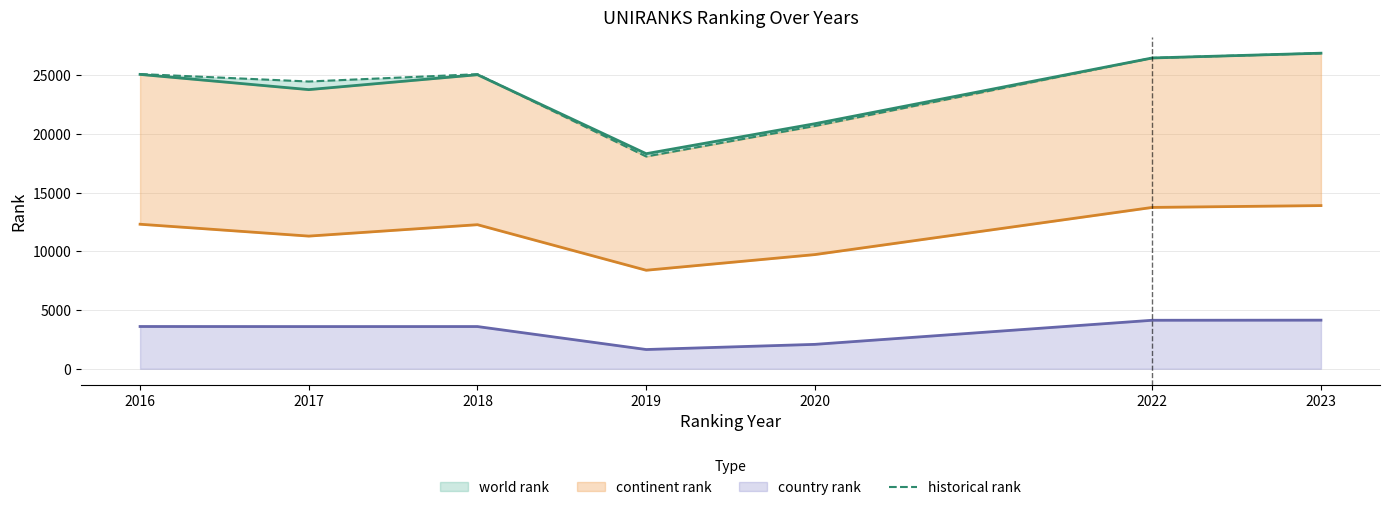

True or false: the data shows 24457.0 at 2017.

True